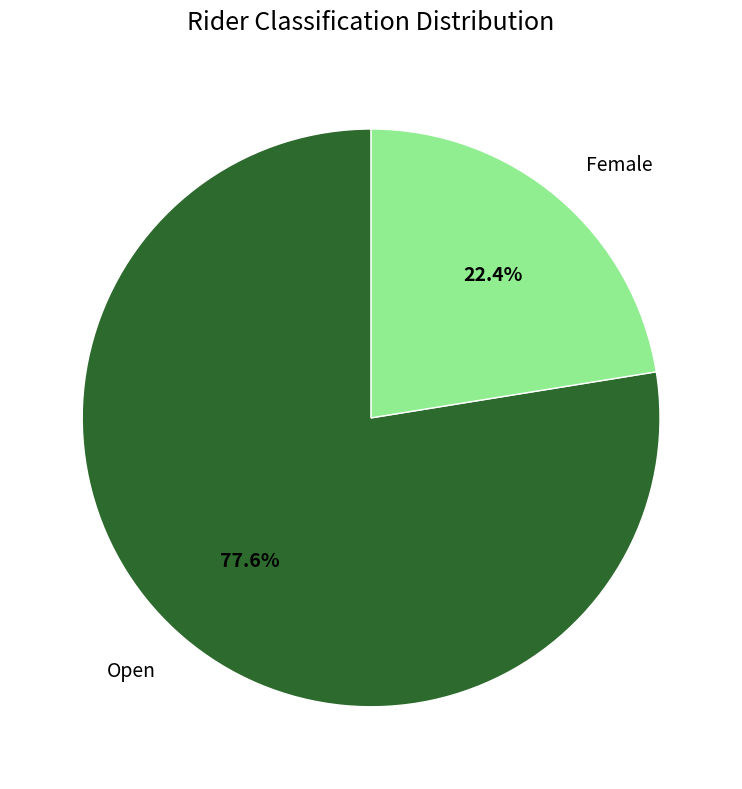

What is the ratio of the value at Open to the value at Female?

3.5